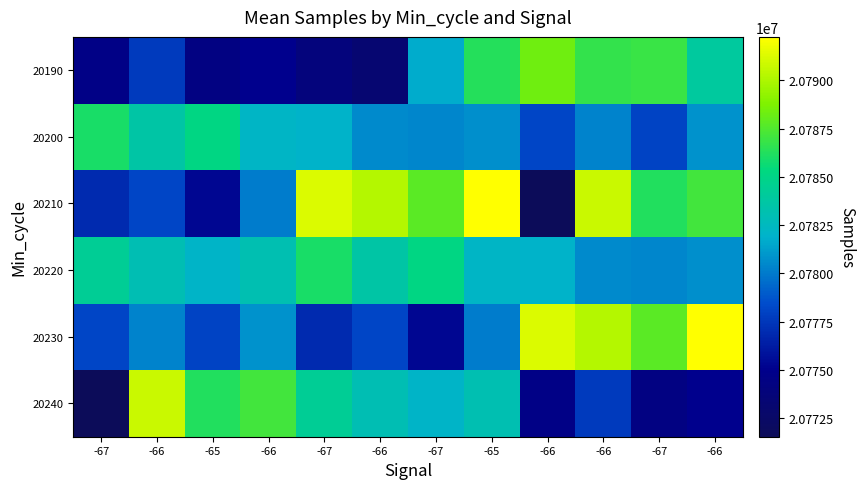

Which series has the widest spread of values?

20210